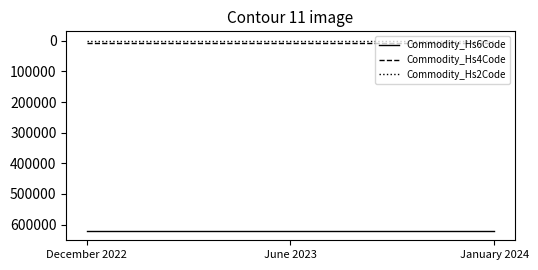

Reading left to right, list all the values displayed in this chart.

Commodity_Hs6Code: 620443	620443	620443
Commodity_Hs4Code: 6204	6204	6204
Commodity_Hs2Code: 62	62	62